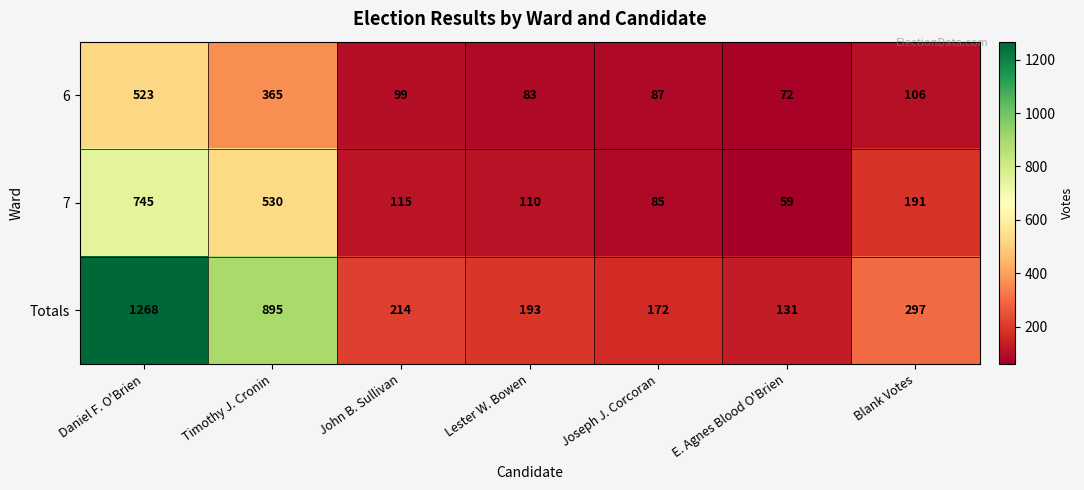

How many data points does each series have?

7